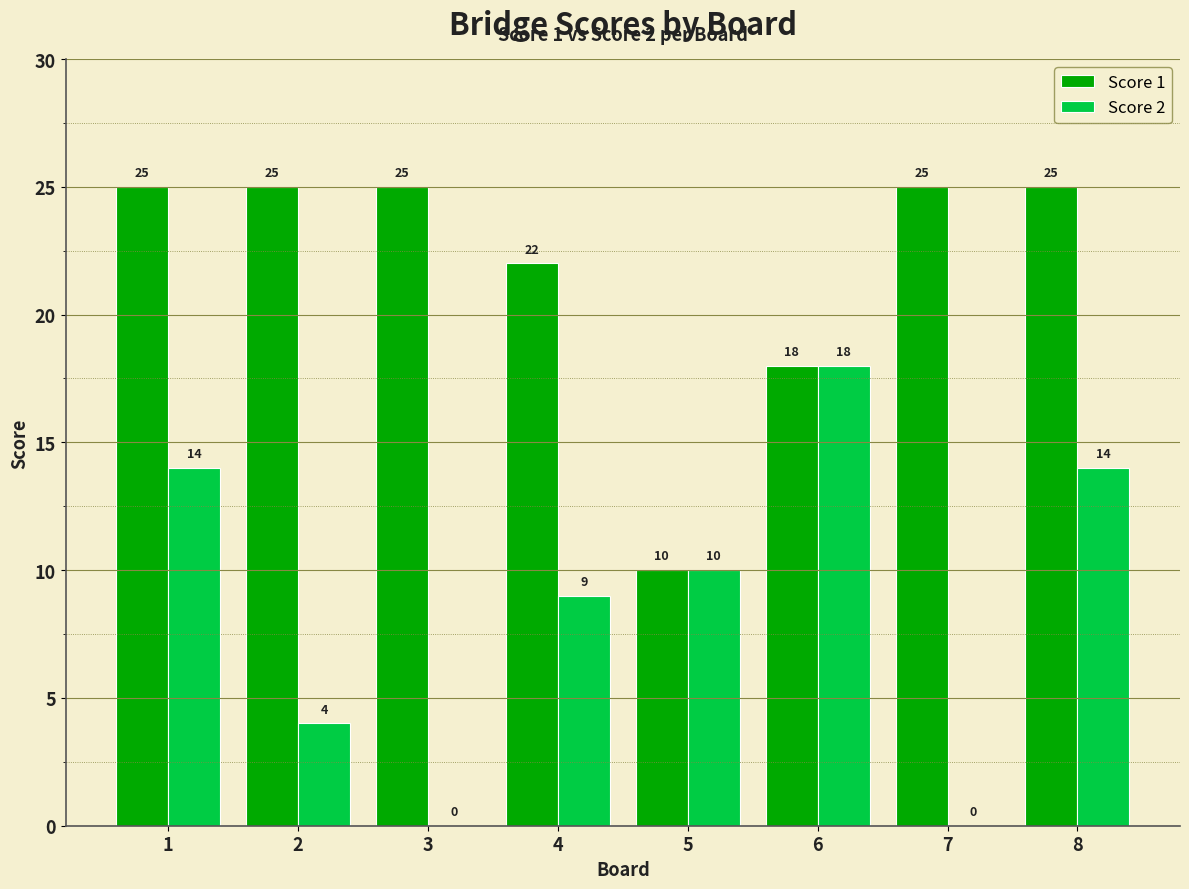

What is the sum of all Score 2 values?

69